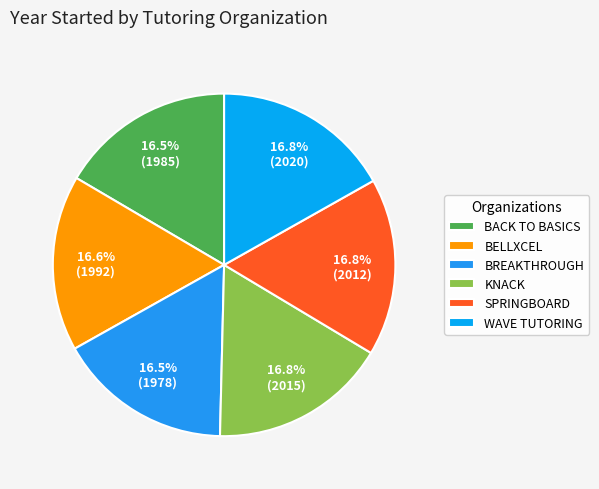

To the nearest percent, what is the average slice percentage?

17%